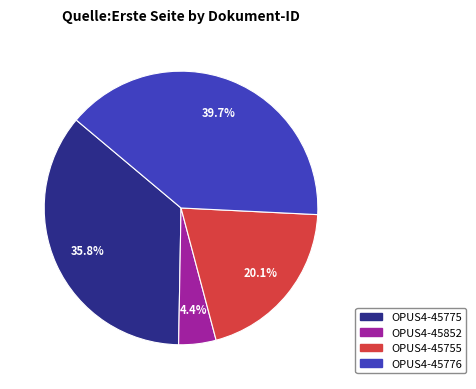

Approximately how many times larger is the value at OPUS4-45755 compared to OPUS4-45776?

0.5